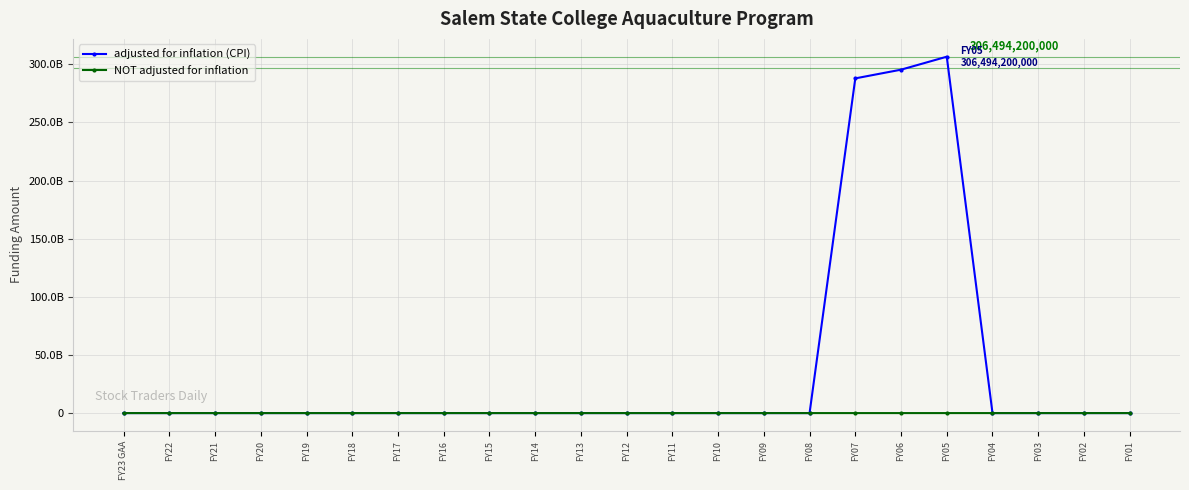

What position from the right is FY03?

3